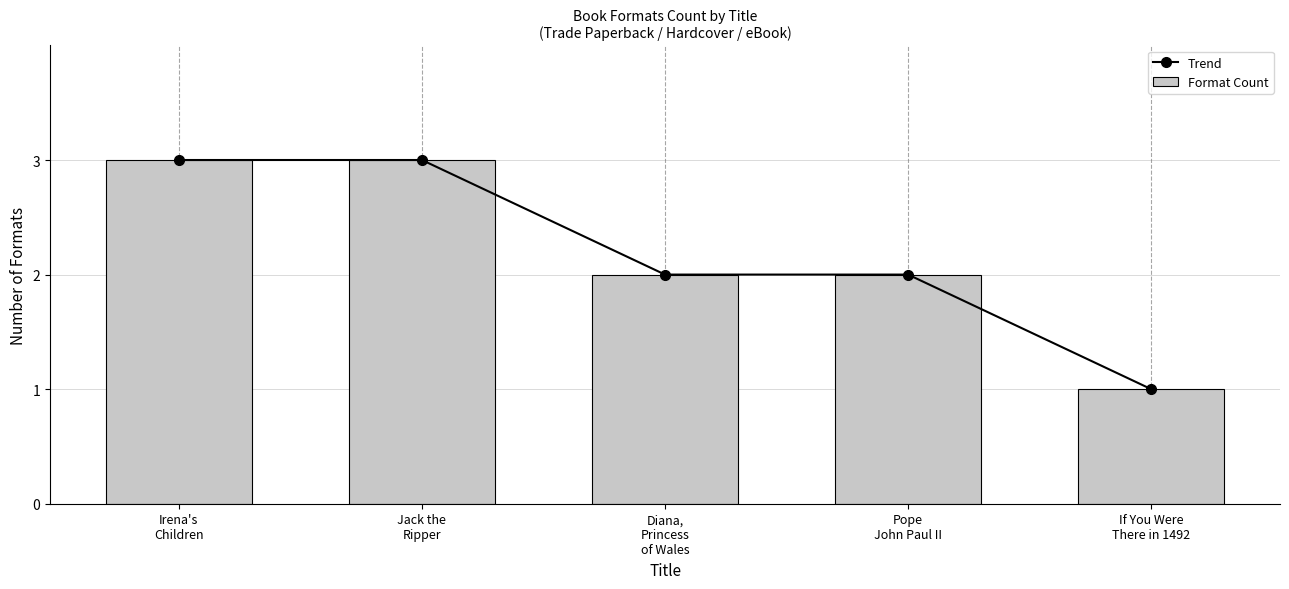

What is the highest value of the Trend series?

3